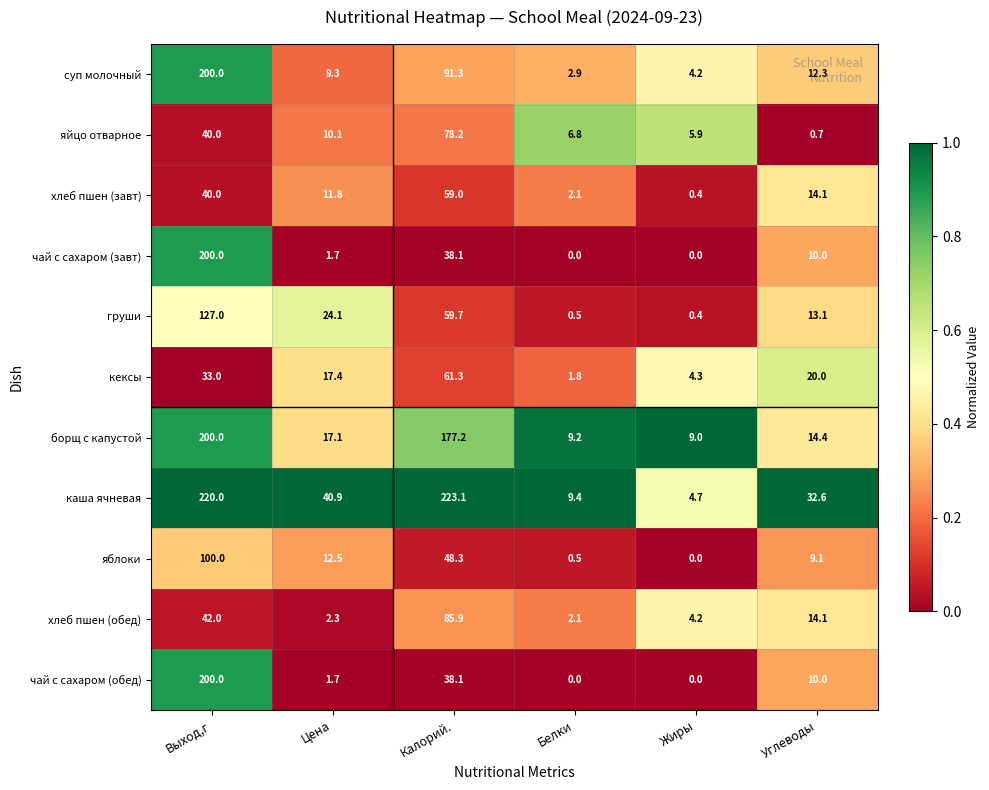

How many distinct data groups are displayed?

11